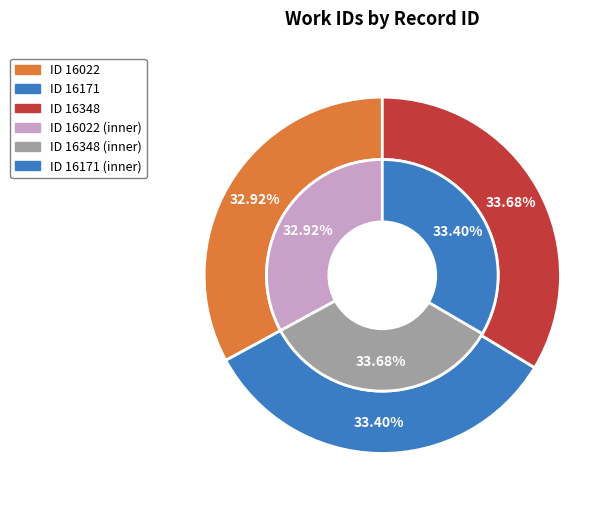

How many slices are in this pie chart?

3